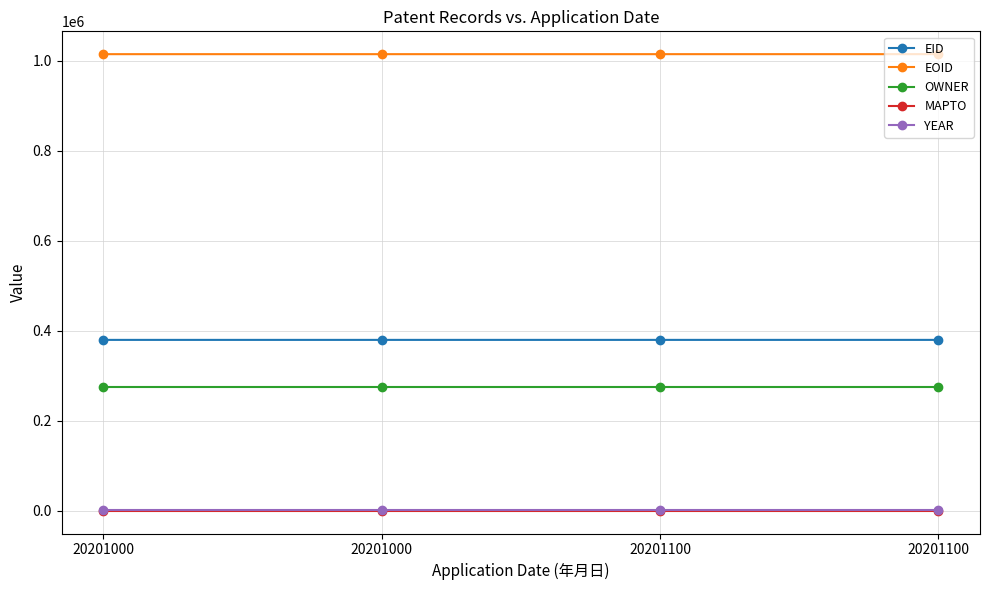

What is the minimum value for YEAR?

2020